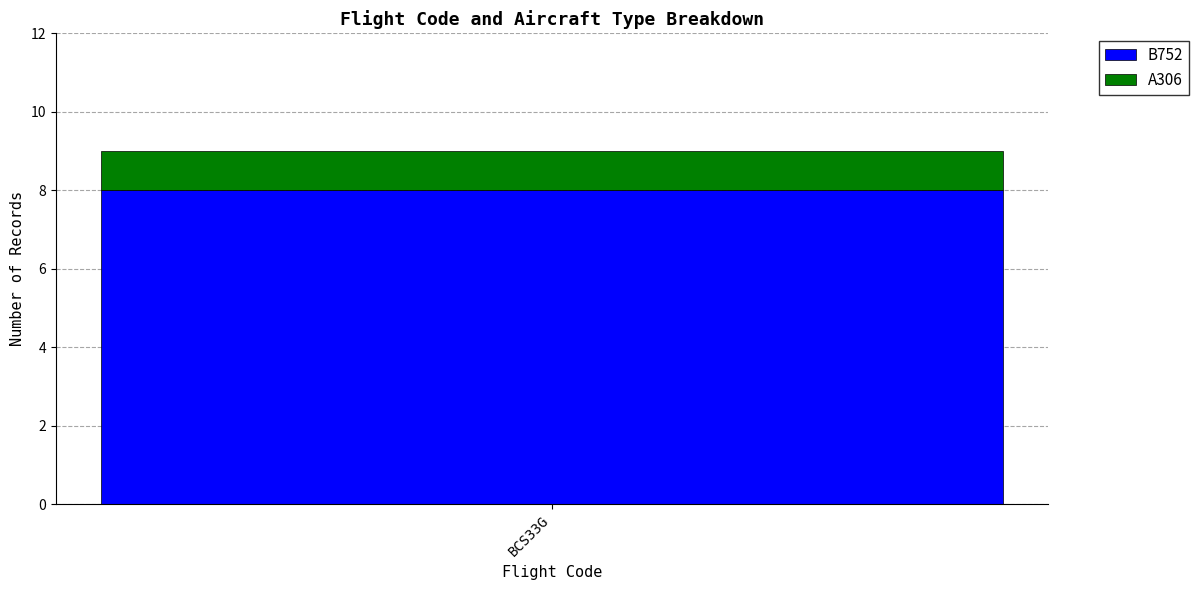

Is it true that B752 equals 8 at BCS33G?

True